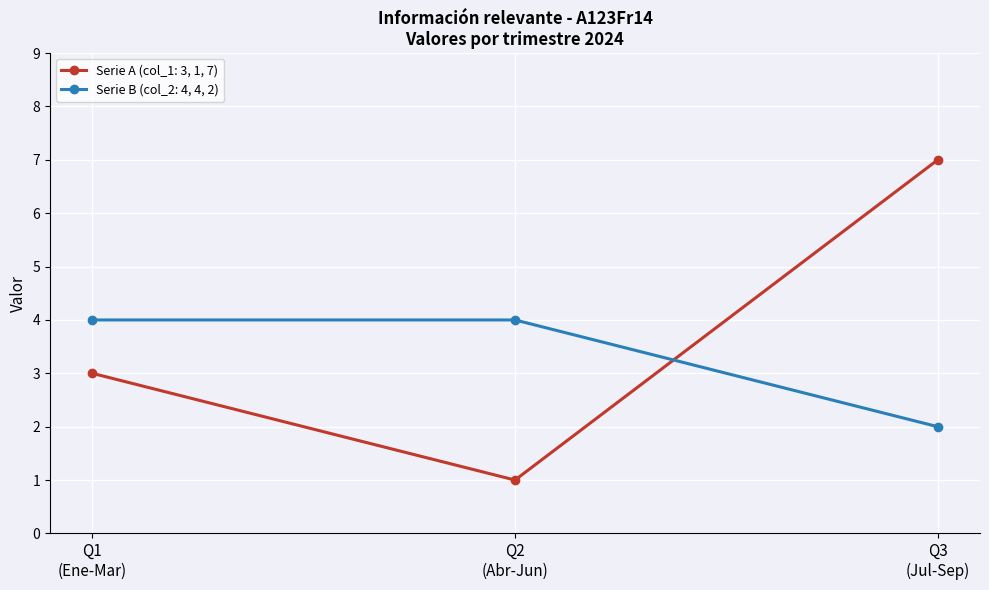

How many series are shown in this chart?

2